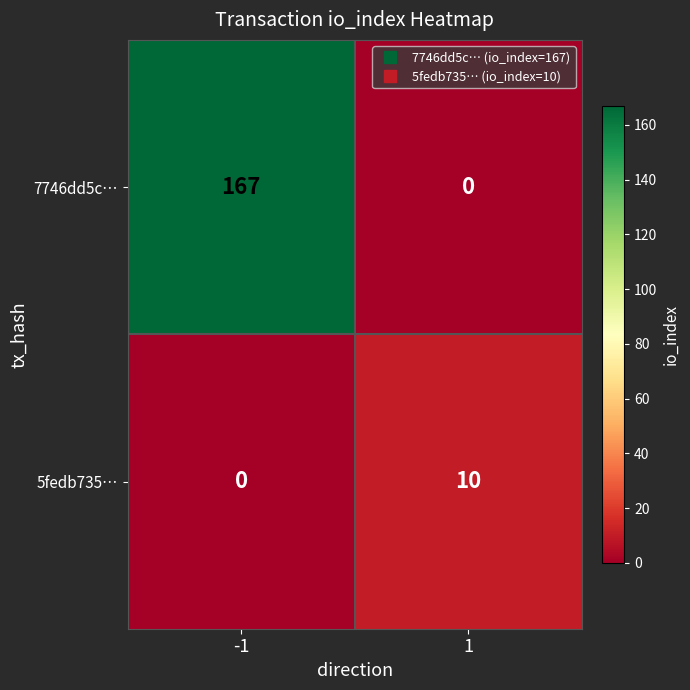

Which series changed the most between -1 and 1?

7746dd5c…